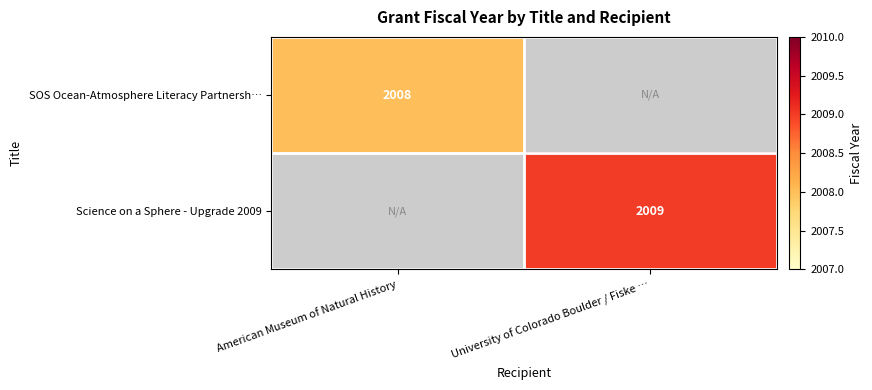

At how many categories does at least one series exceed 2008?

1